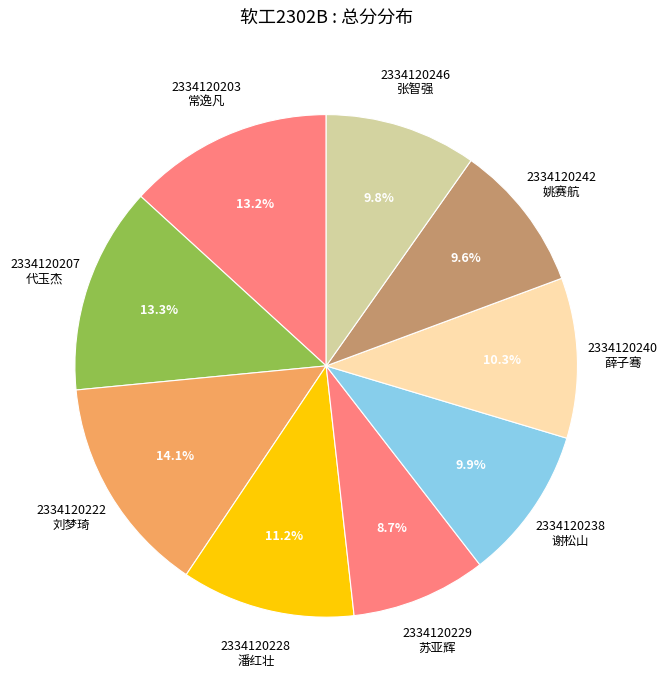

What is the ratio of the value at 2334120240 薛子骞 to the value at 2334120228 潘红壮?

0.9